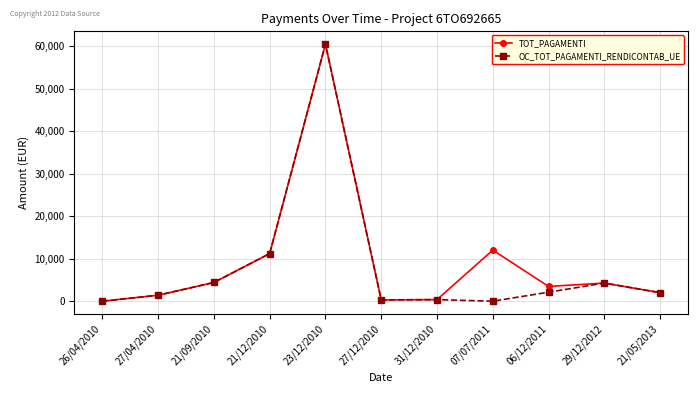

What is the maximum value for TOT_PAGAMENTI?

60478.1